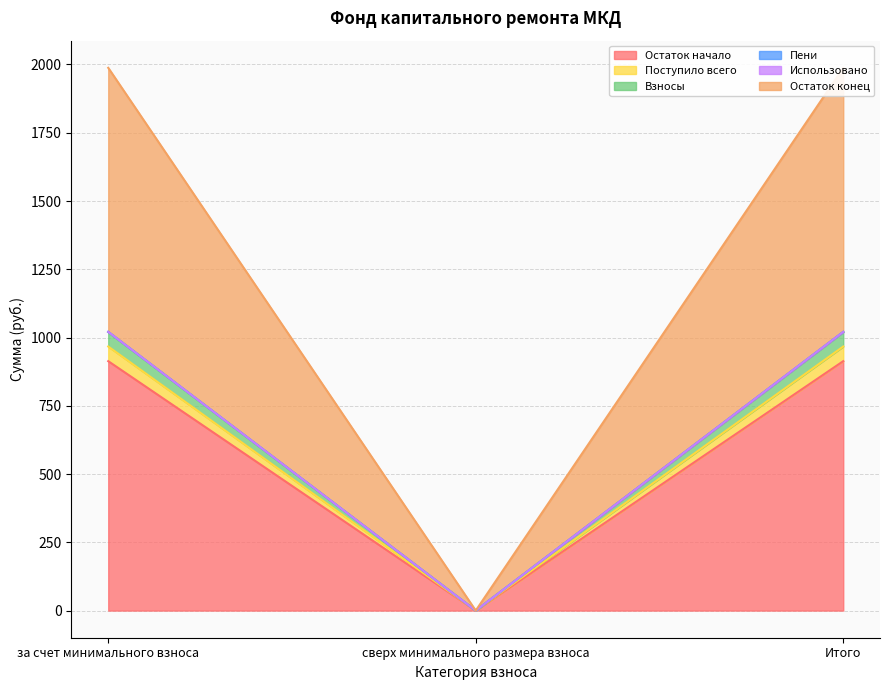

True or false: Остаток конец has a value of 545.1 at сверх минимального размера взноса.

False